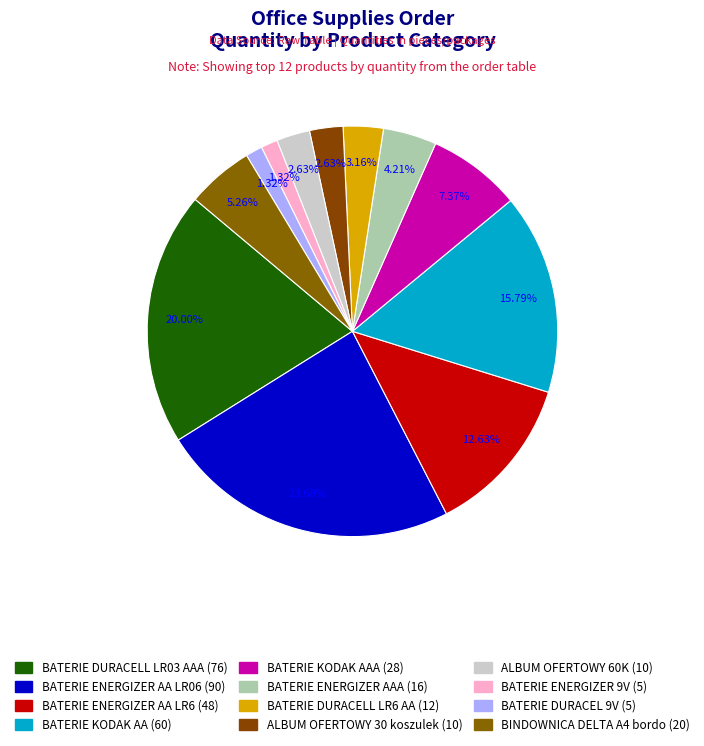

To the nearest percent, what is the average slice percentage?

8%